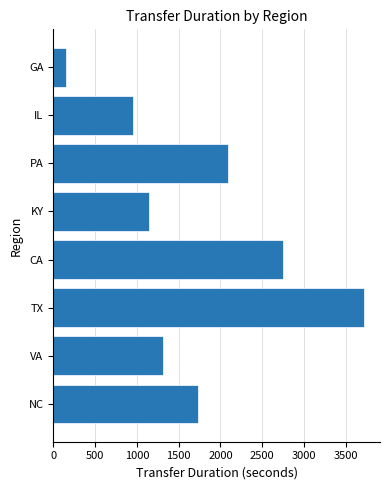

True or false: the data shows 1597 at TX.

False